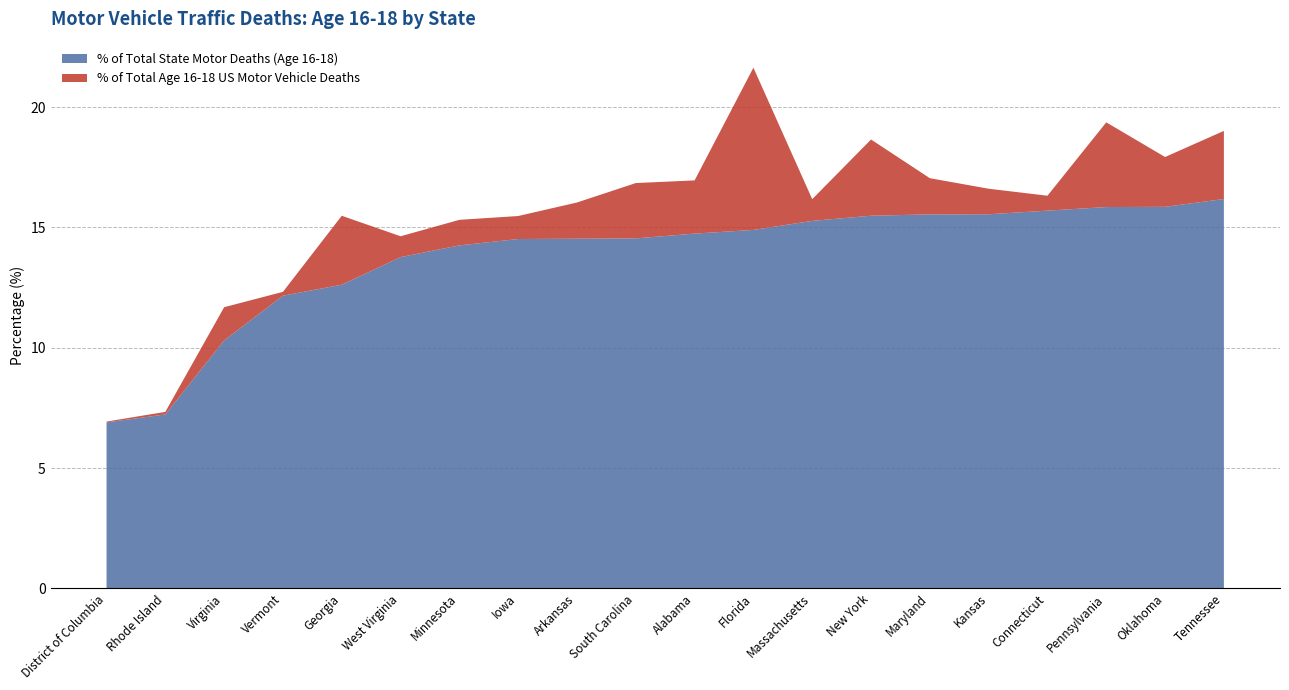

Reading left to right, extract all data points from this chart.

% of Total State Motor Deaths (Age 16-18): District of Columbia=6.9	Rhode Island=7.2	Virginia=10.3	Vermont=12.2	Georgia=12.6	West Virginia=13.8	Minnesota=14.3	Iowa=14.5	Arkansas=14.5	South Carolina=14.5	Alabama=14.7	Florida=14.9	Massachusetts=15.3	New York=15.5	Maryland=15.5	Kansas=15.5	Connecticut=15.7	Pennsylvania=15.8	Oklahoma=15.9	Tennessee=16.2
% of Total Age 16-18 US Motor Vehicle Deaths: District of Columbia=0.0	Rhode Island=0.1	Virginia=1.4	Vermont=0.2	Georgia=2.9	West Virginia=0.9	Minnesota=1.1	Iowa=1.0	Arkansas=1.5	South Carolina=2.3	Alabama=2.2	Florida=6.7	Massachusetts=0.9	New York=3.2	Maryland=1.5	Kansas=1.1	Connecticut=0.6	Pennsylvania=3.5	Oklahoma=2.1	Tennessee=2.8